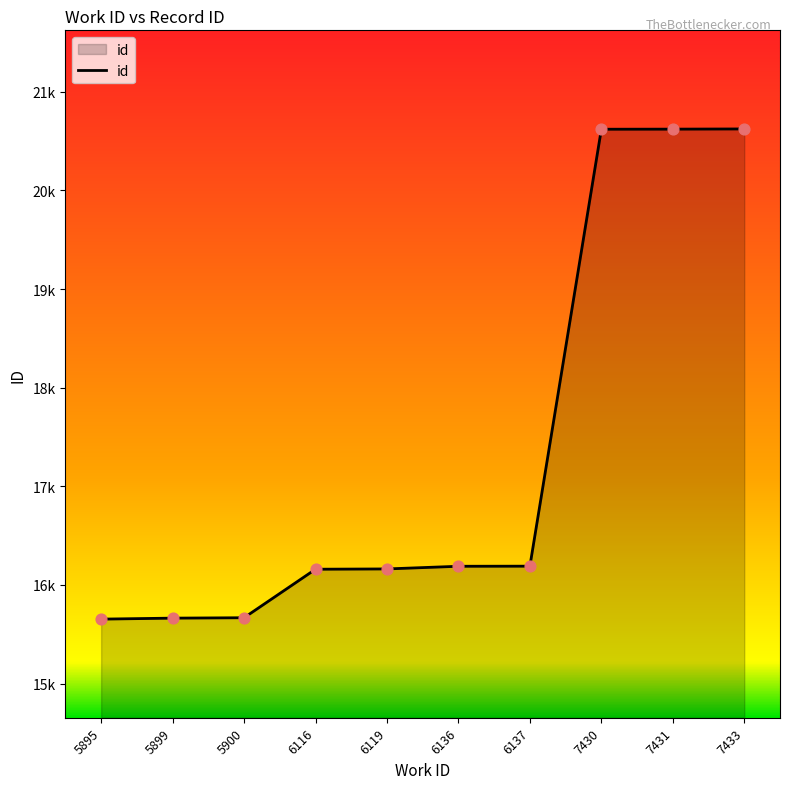

What is the change in value from 6116 to 7433?

+4465